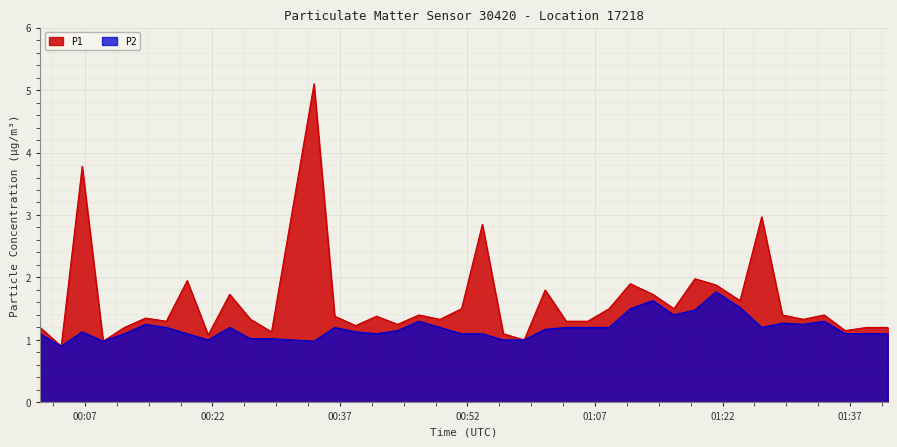

Reading right to left, extract all data points from this chart.

P1: 1.2	1.2	1.1	1.4	1.3	1.4	3.0	1.6	1.9	2.0	1.5	1.7	1.9	1.5	1.3	1.3	1.8	1.0	1.1	2.9	1.5	1.3	1.4	1.2	1.4	1.2	1.4	5.1	1.1	1.3	1.7	1.1	1.9	1.3	1.4	1.2	1.0	3.8	0.9	1.2
P2: 1.1	1.1	1.1	1.3	1.2	1.3	1.2	1.5	1.8	1.5	1.4	1.6	1.5	1.2	1.2	1.2	1.2	1.0	1.0	1.1	1.1	1.2	1.3	1.1	1.1	1.1	1.2	1.0	1.0	1.0	1.2	1.0	1.1	1.2	1.2	1.1	1.0	1.1	0.9	1.1